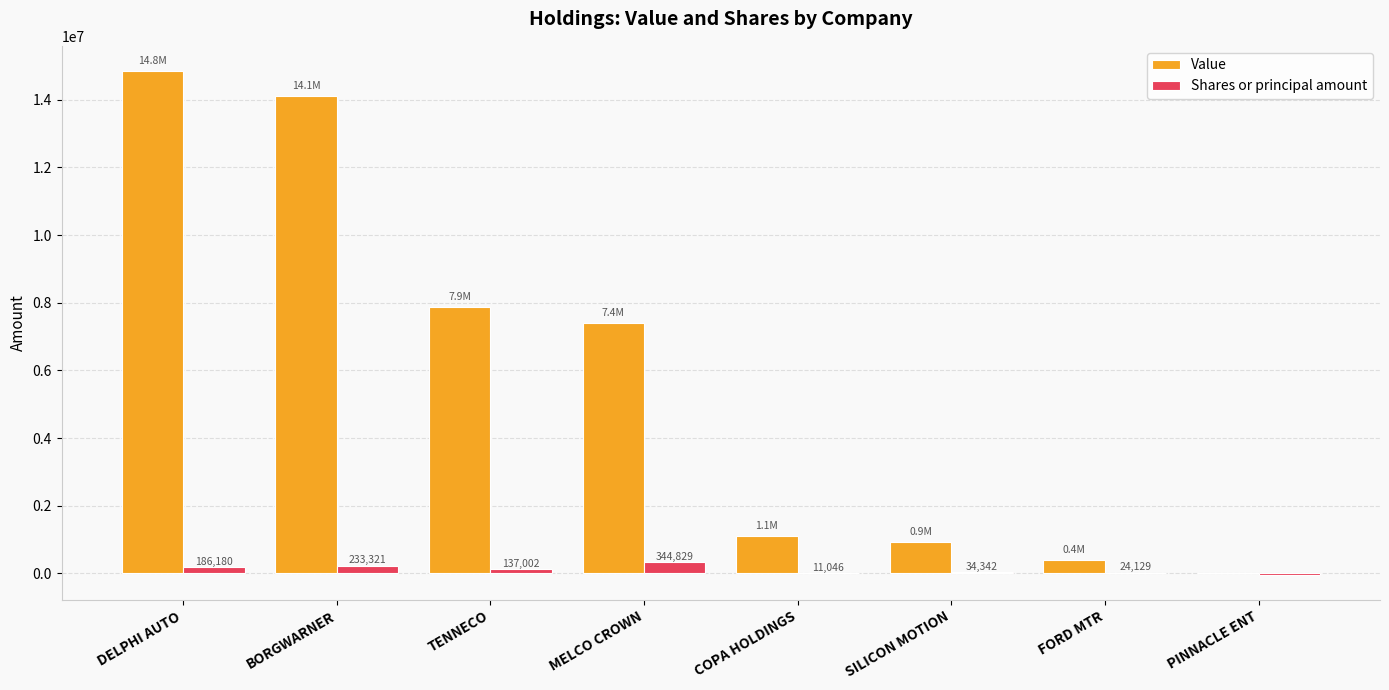

How many categories are shown in the chart?

8